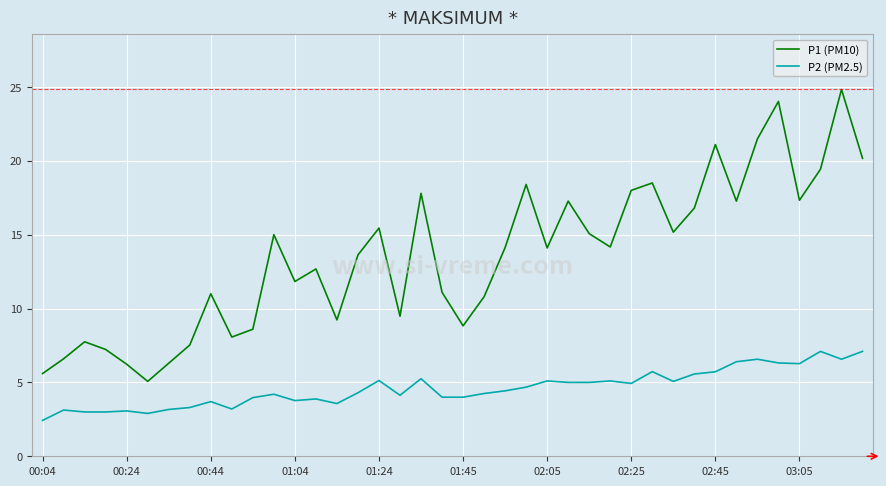

List the series in order of their overall mean, highest first.

P1 (PM10), P2 (PM2.5)